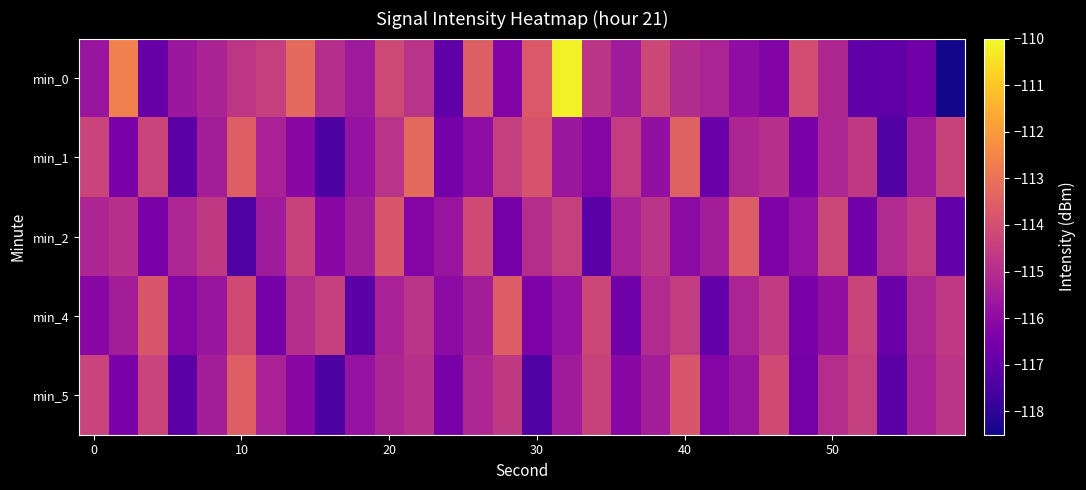

How many distinct data groups are displayed?

5